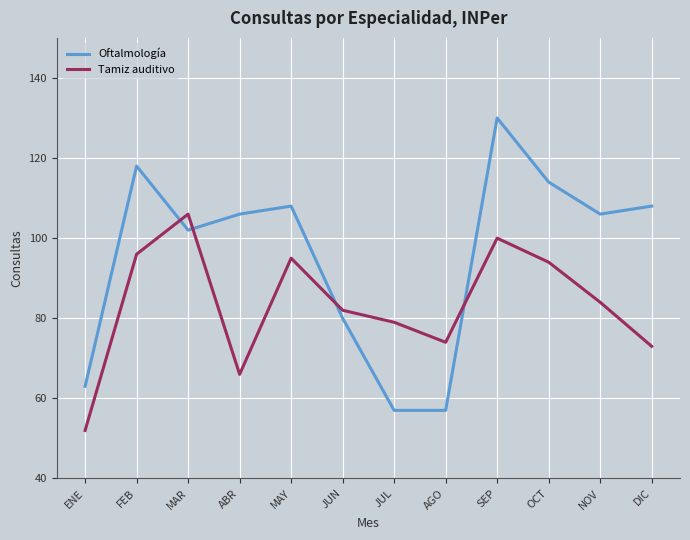

True or false: Oftalmología has a value of 34 at ABR.

False